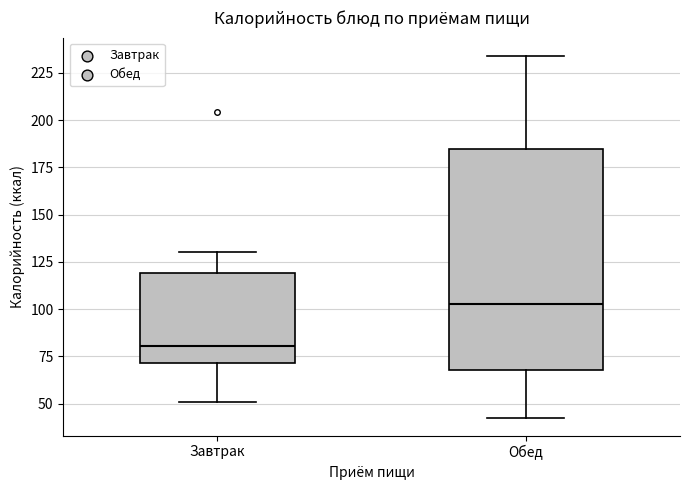

Reading left to right, read every box against the y-axis: the position of its median line, the range the box covers, and the ends of its whiskers. The values are not printed on the chart, so give them approximately, as read against the axis.

Завтрак: median 80, box 70 to 120, whiskers 50 to 130
Обед: median 105, box 70 to 185, whiskers 45 to 235